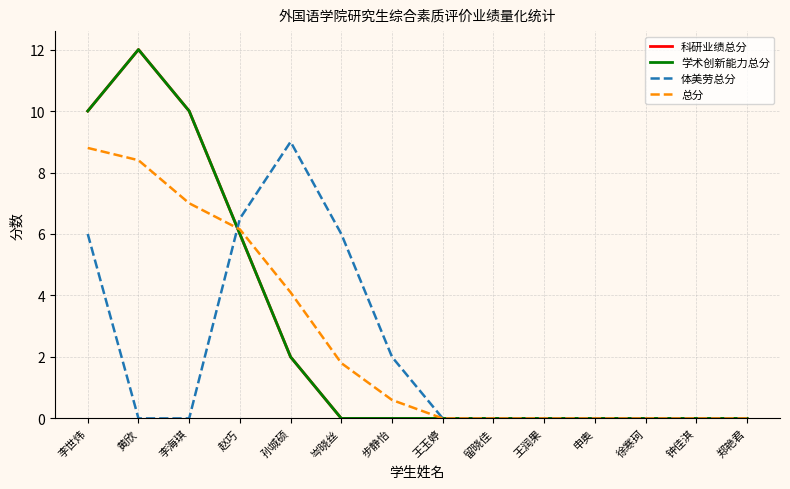

Which series has the largest total across all categories?

科研业绩总分